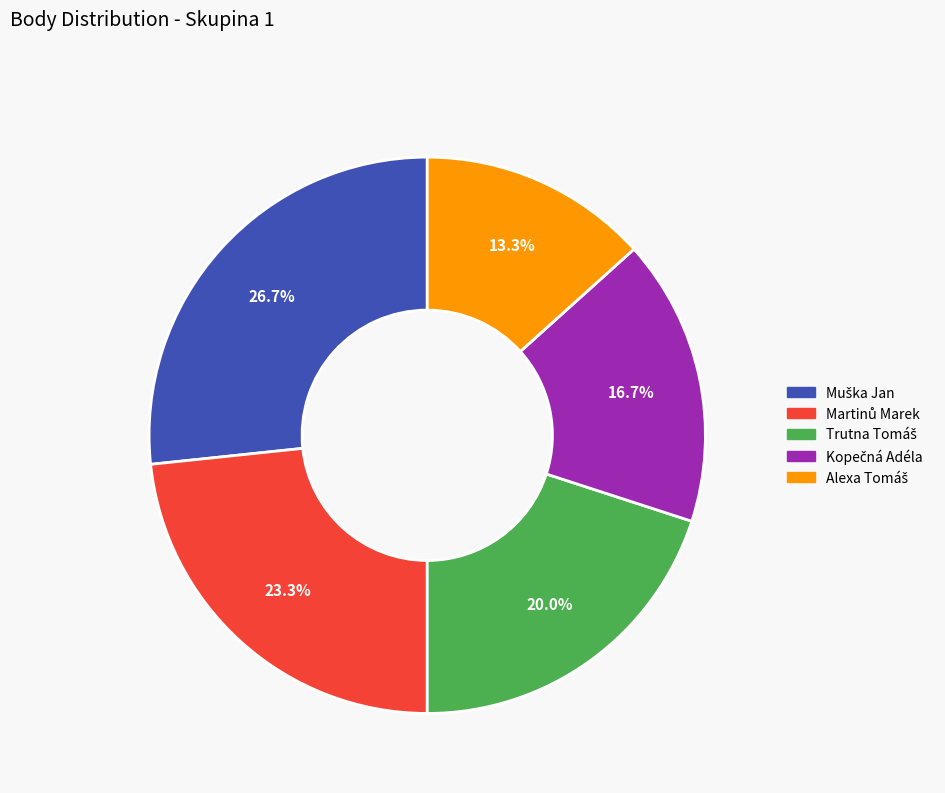

Does any single category account for the majority?

No